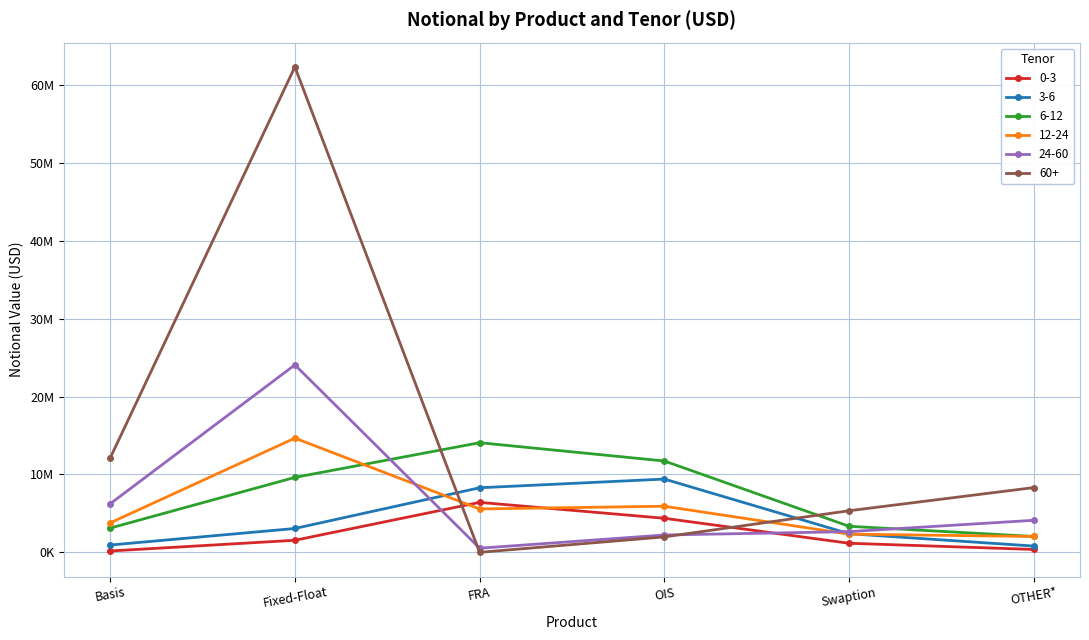

Which series has the largest total across all categories?

60+